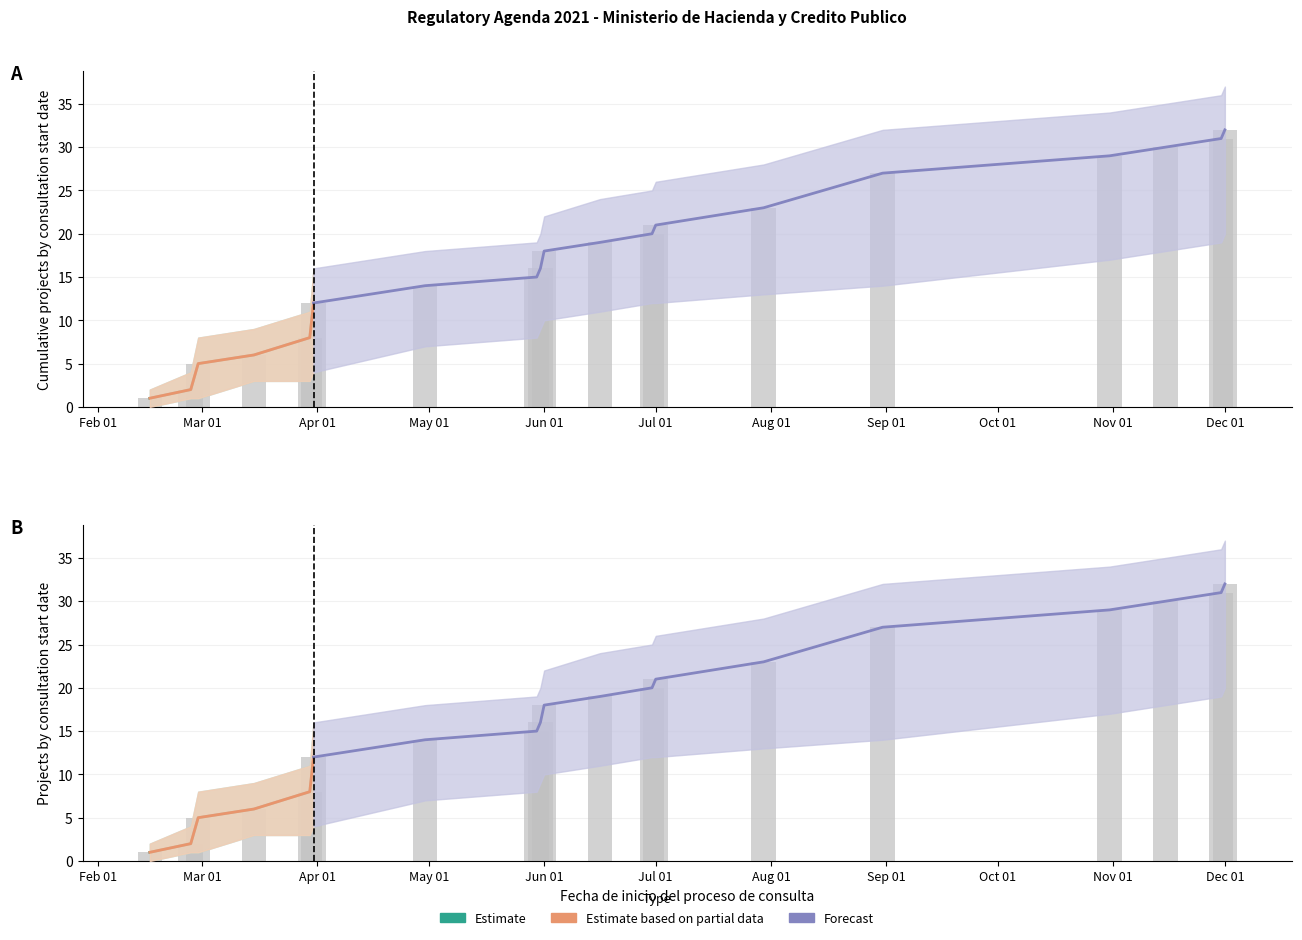

What is the value of the upper_bound bar at the 16th from the left?

20